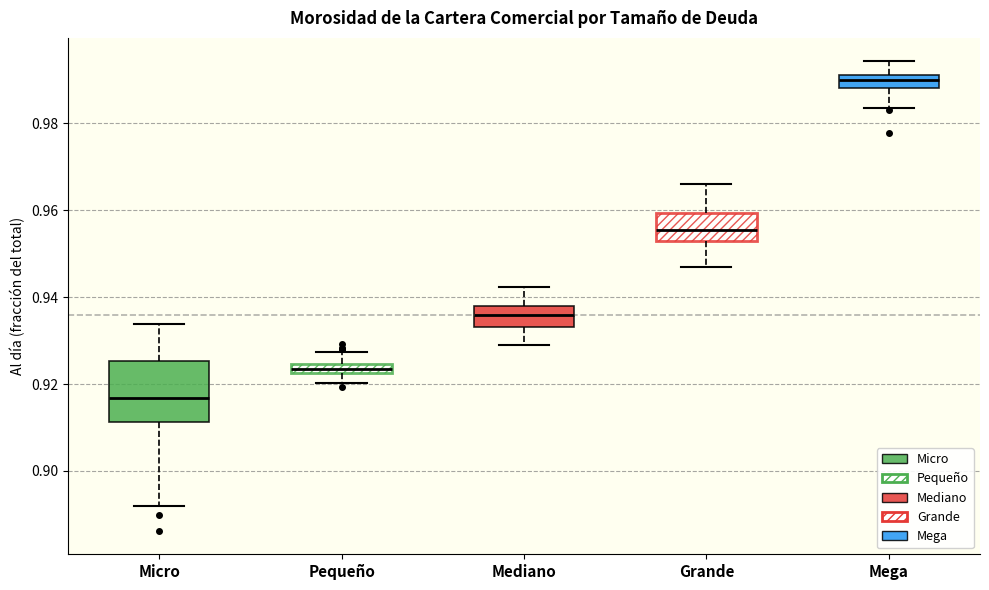

Where does the lower whisker of the box for Grande end on the y-axis? The values are not printed on the chart, so give them approximately, as read against the axis.

0.946